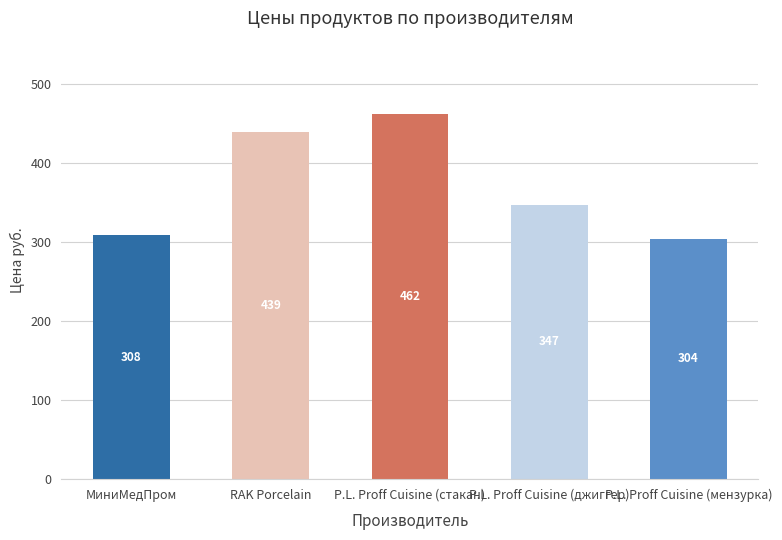

At which label does the data first exceed 347?

RAK Porcelain